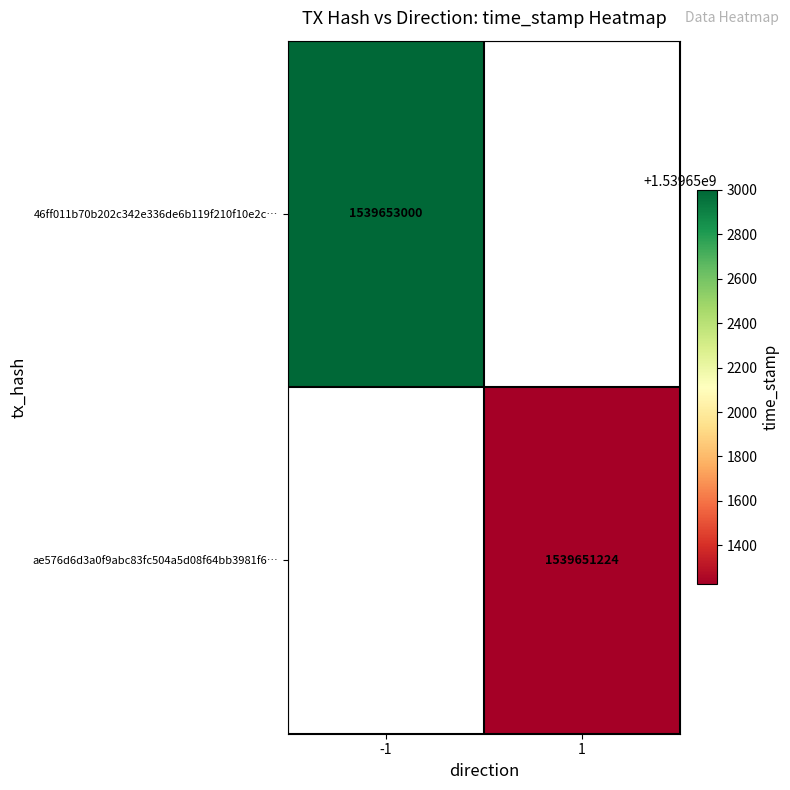

The ae576d6d3a0f9abc83fc504a5d08f64bb3981f6… series shows 1539651224 at 1. True or false?

True